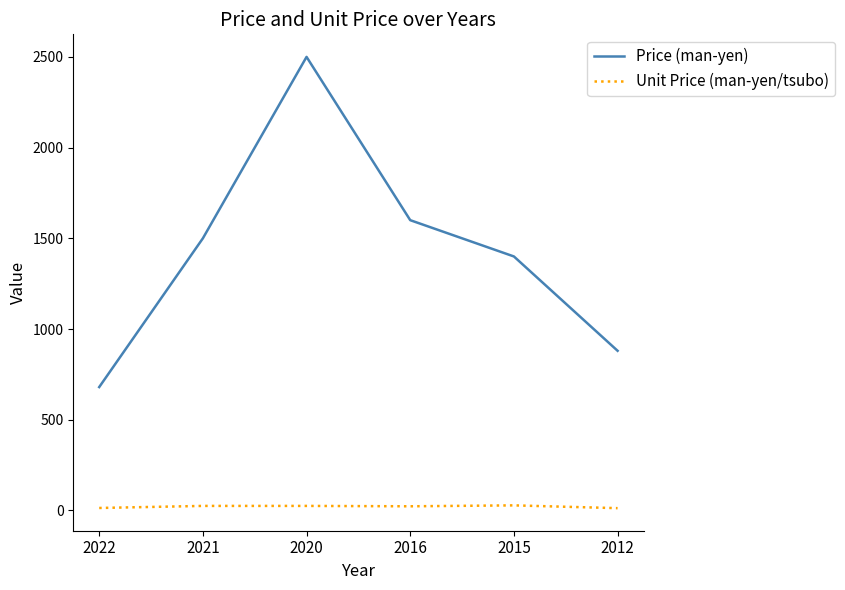

True or false: Unit Price (man-yen/tsubo) and Price (man-yen) cross at least once.

False